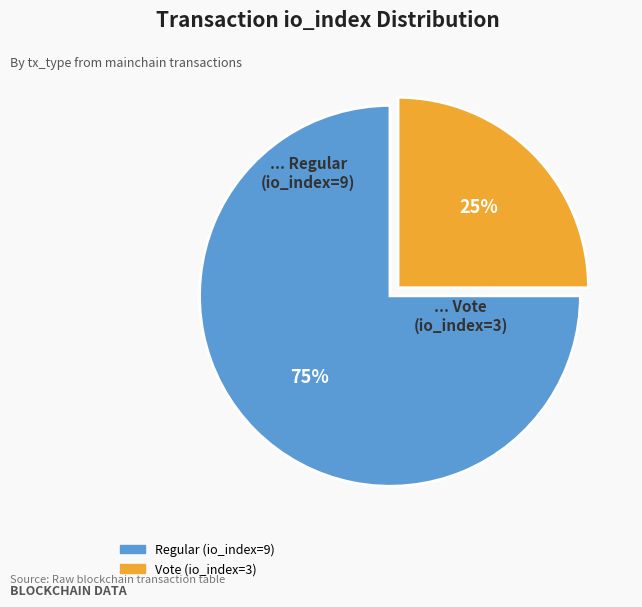

To the nearest percent, what percentage of the pie is Vote (io_index=3)?

25%